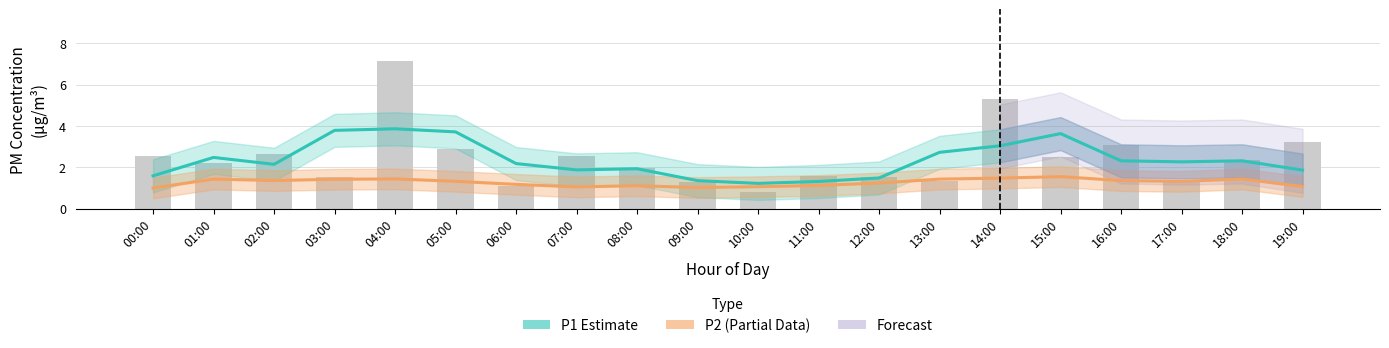

Between 03:00 and 11:00, which is larger?

03:00